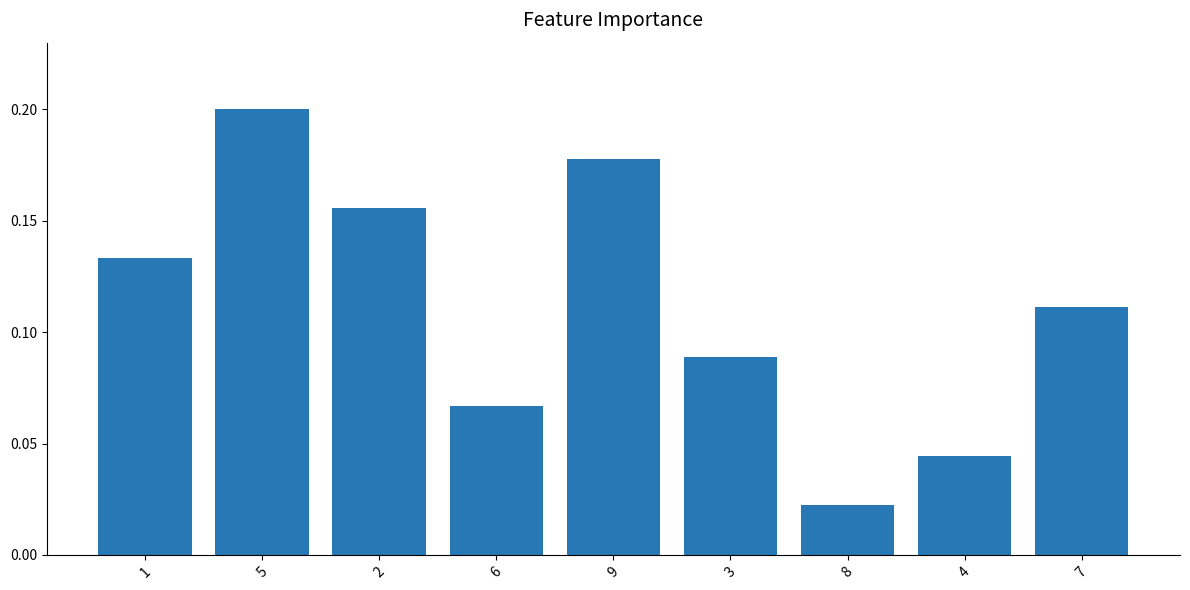

List the labels in order of value, smallest first.

8, 4, 6, 3, 7, 1, 2, 9, 5